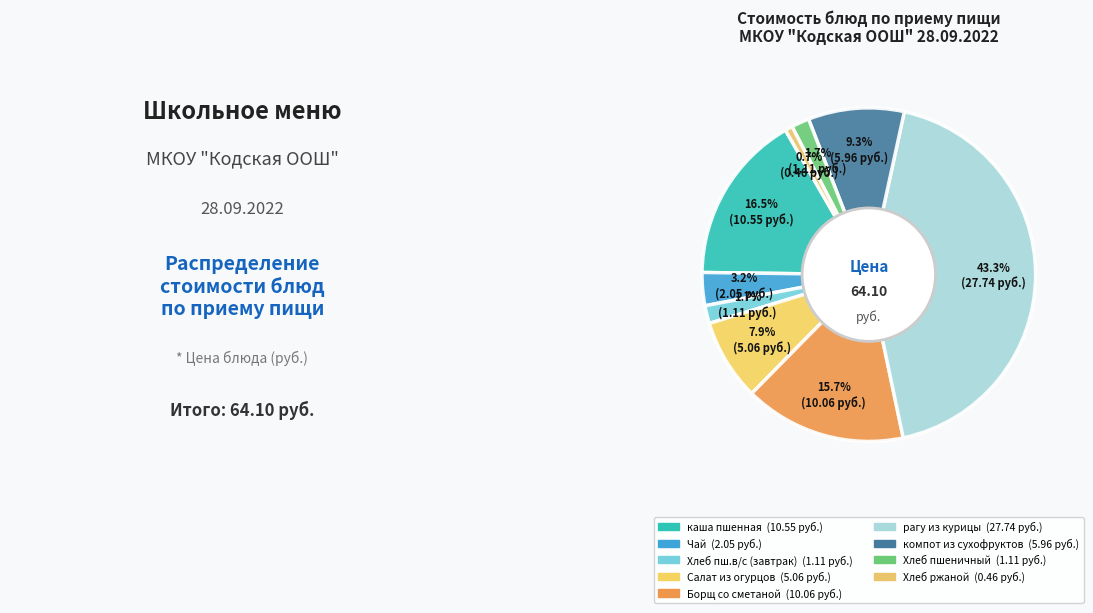

How many slices are in this pie chart?

9